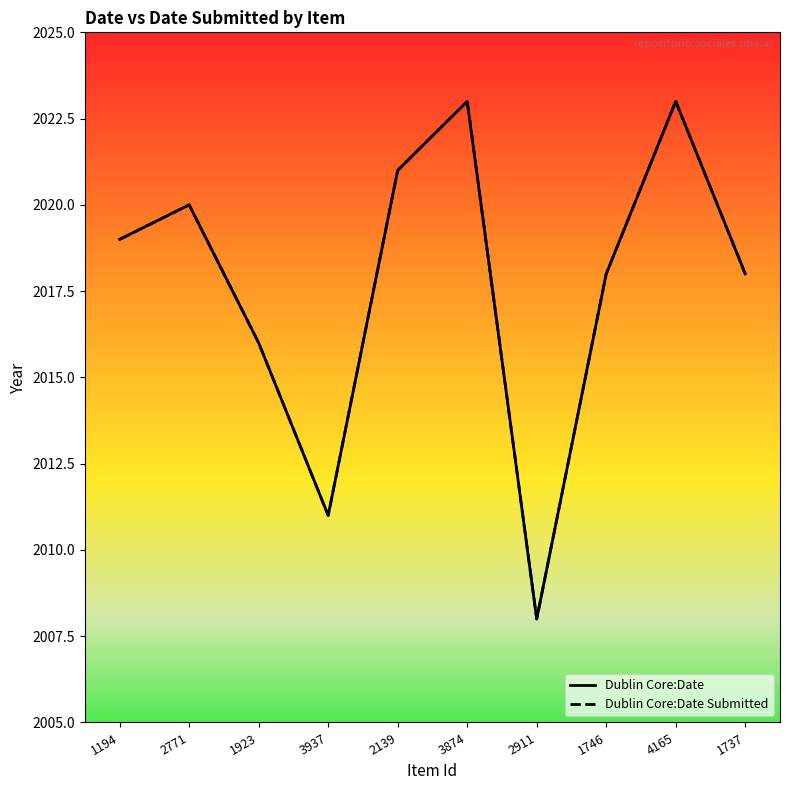

How many interior local valleys does the Dublin Core:Date series have?

2